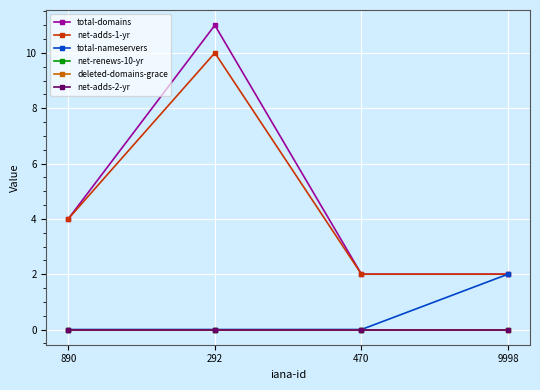

Does the chart have visible grid lines?

Yes